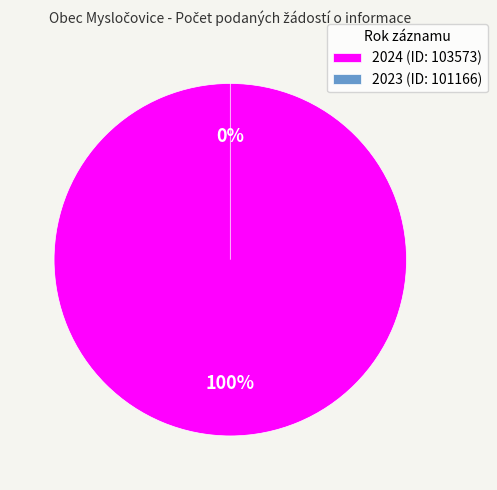

Rank the categories by value from lowest to highest.

2023 (ID: 101166), 2024 (ID: 103573)